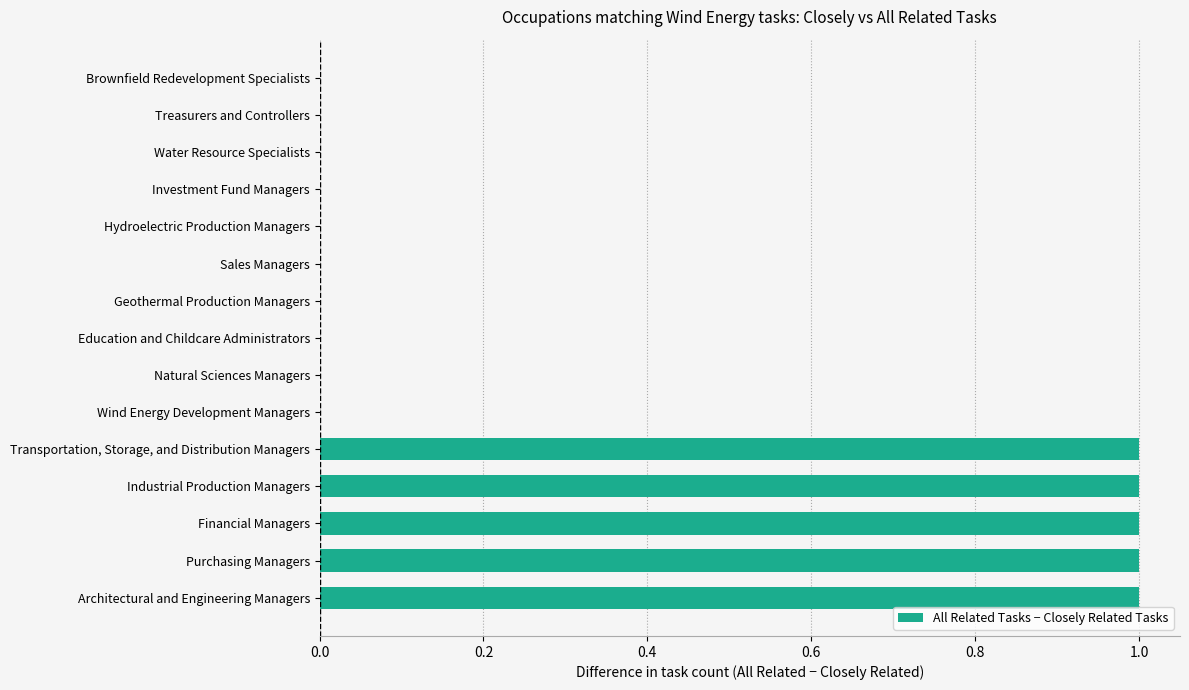

Reading top to bottom, list all the values displayed in this chart.

Brownfield Redevelopment Specialists=0	Treasurers and Controllers=0	Water Resource Specialists=0	Investment Fund Managers=0	Hydroelectric Production Managers=0	Sales Managers=0	Geothermal Production Managers=0	Education and Childcare Administrators=0	Natural Sciences Managers=0	Wind Energy Development Managers=0	Transportation, Storage, and Distribution Managers=1	Industrial Production Managers=1	Financial Managers=1	Purchasing Managers=1	Architectural and Engineering Managers=1